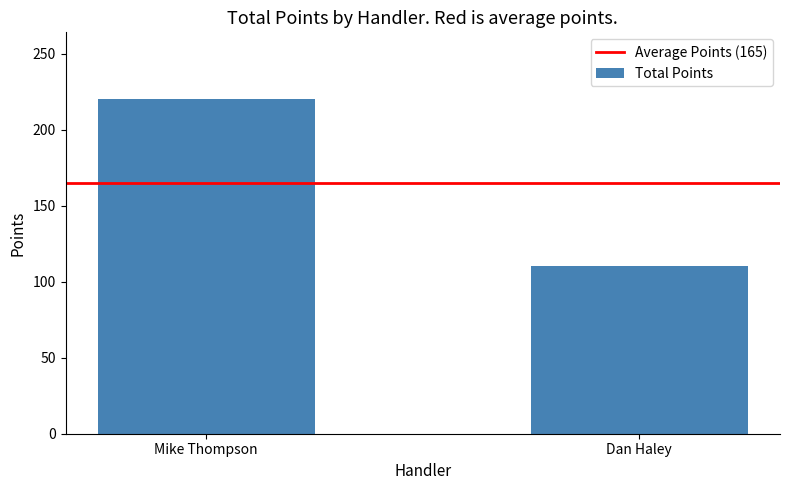

How many series are shown in this chart?

1